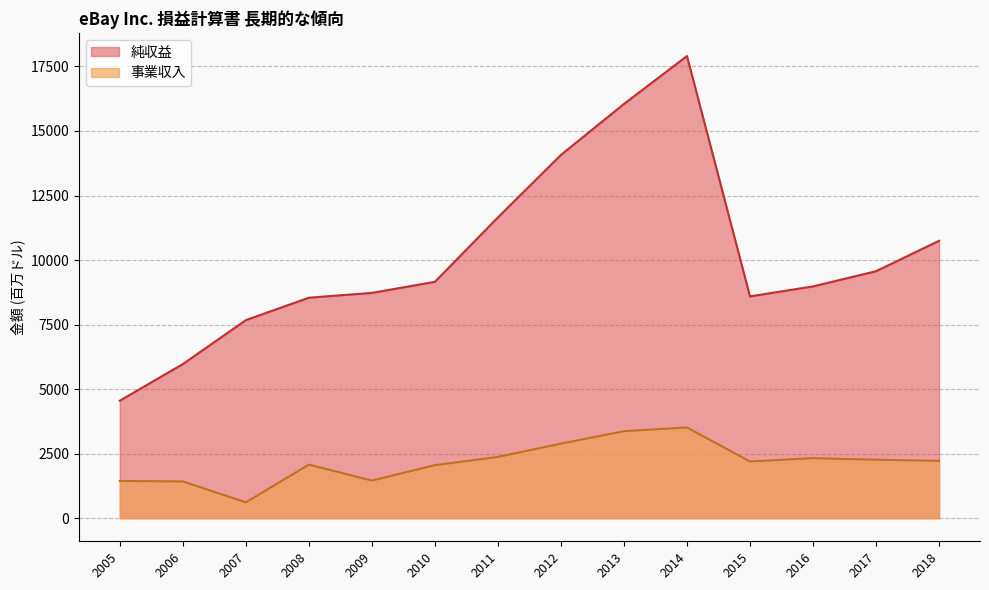

What are all the series names shown in the legend?

純収益, 事業収入